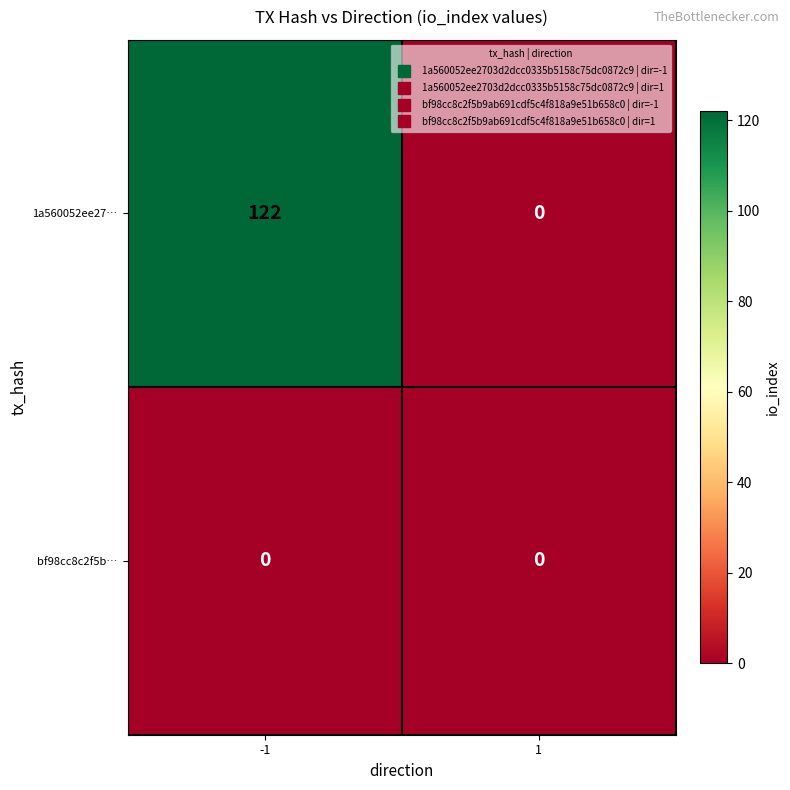

What is the average value of the 1a560052ee27… series?

61